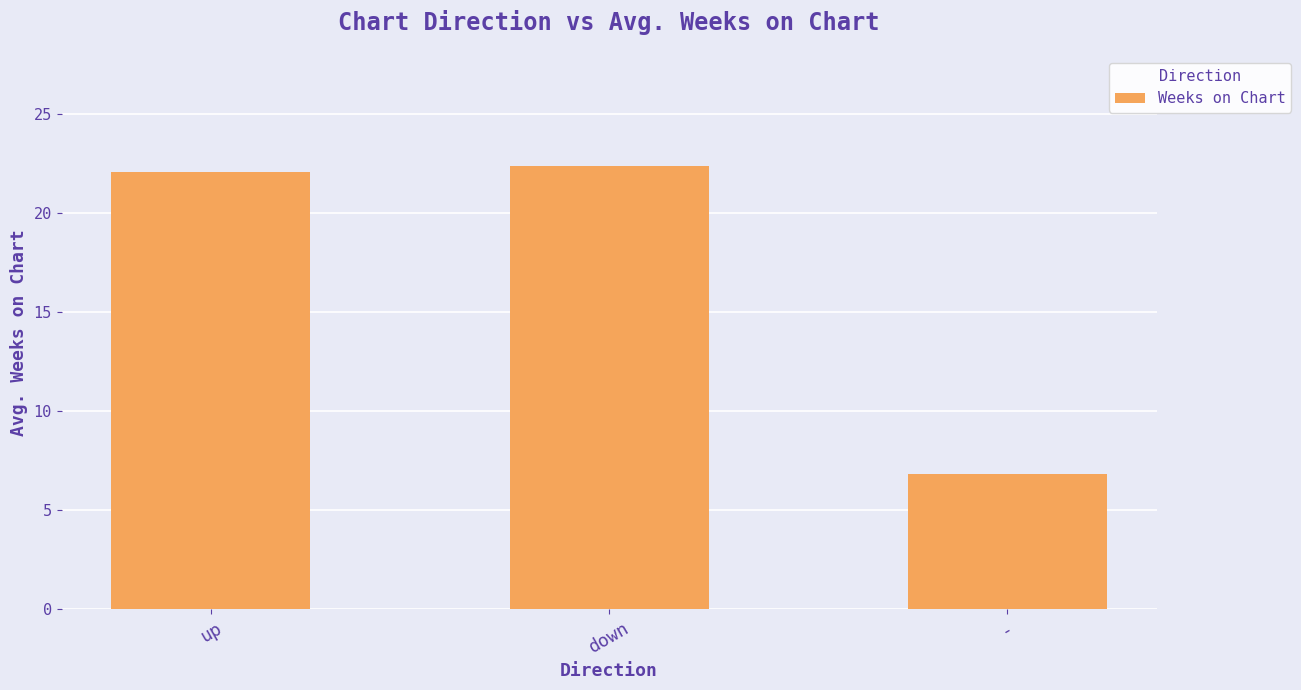

Which has a higher value, up or -?

up